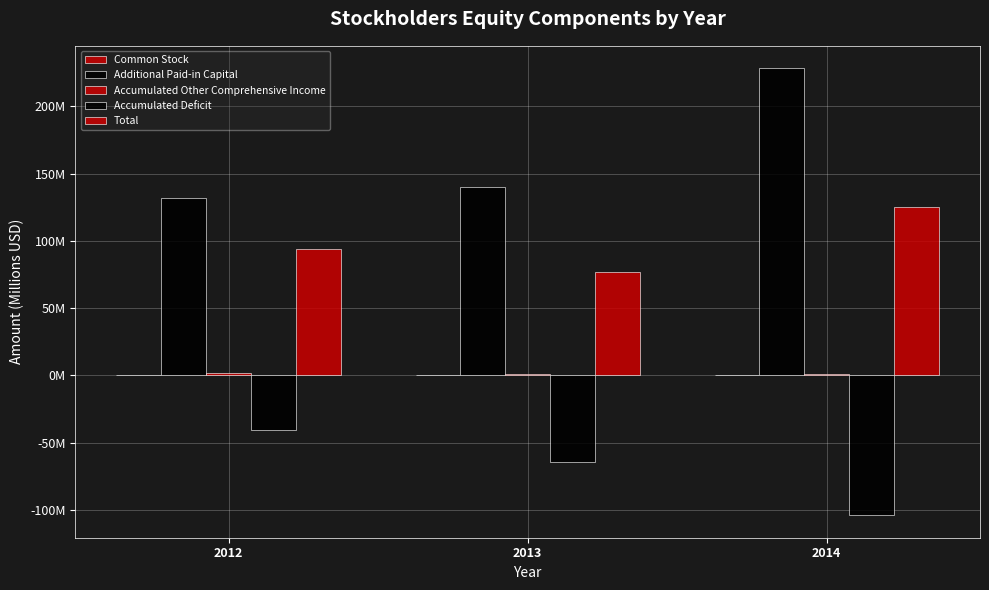

Does the chart contain stacked bars?

No